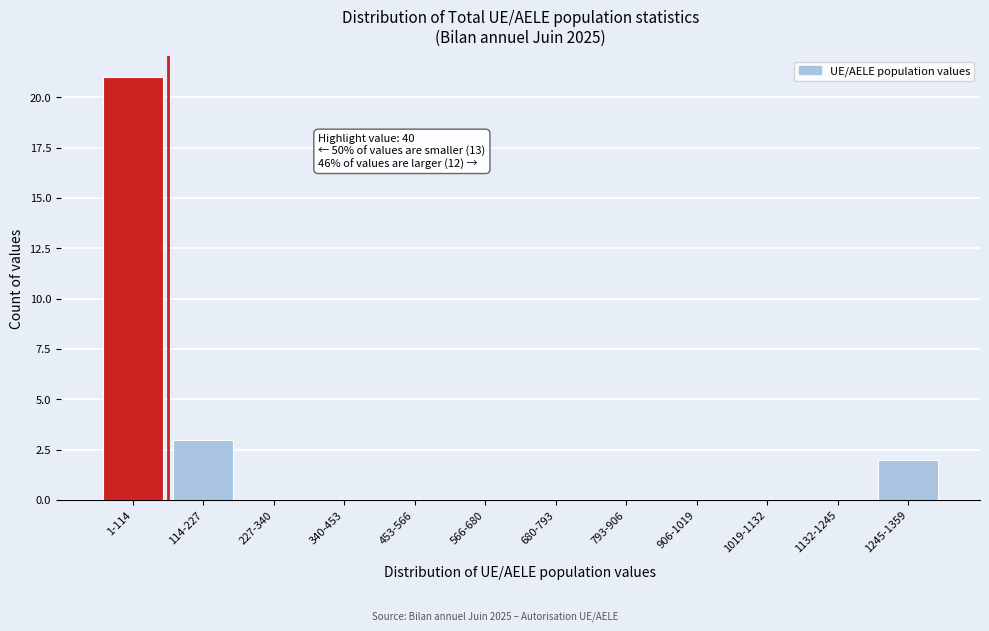

Reading right to left, extract all data points from this chart.

1245-1359=2	1132-1245=0	1019-1132=0	906-1019=0	793-906=0	680-793=0	566-680=0	453-566=0	340-453=0	227-340=0	114-227=3	1-114=21